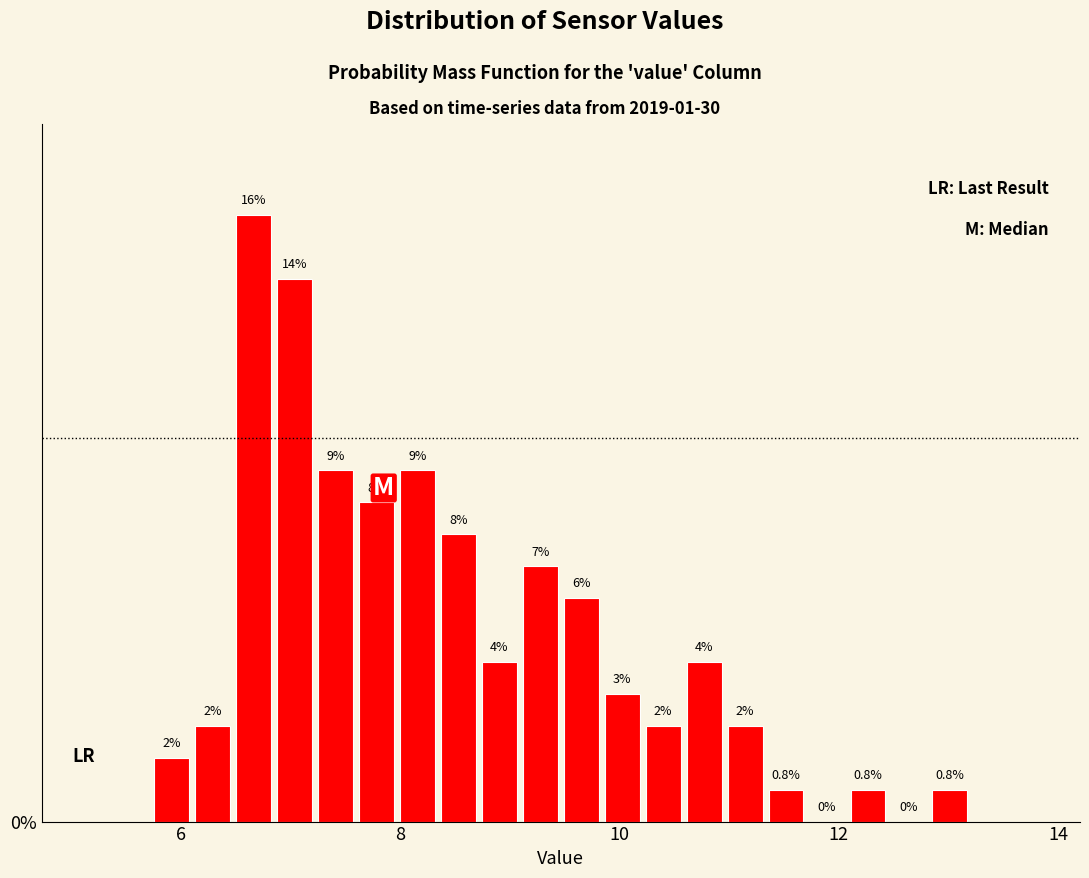

Read against the x-axis, roughly where is the centre of the tallest bar?

6.6